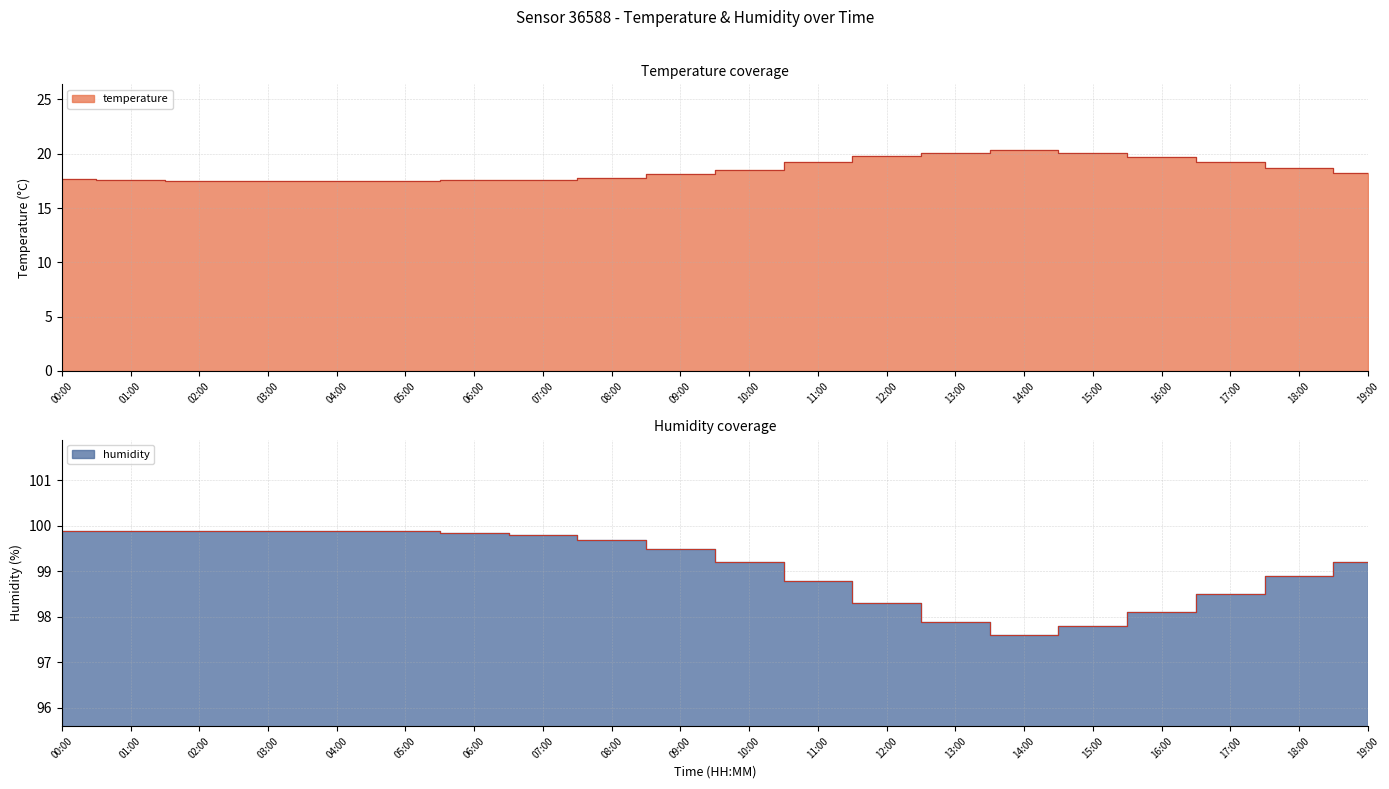

Where is the first local maximum for temperature?

14:00